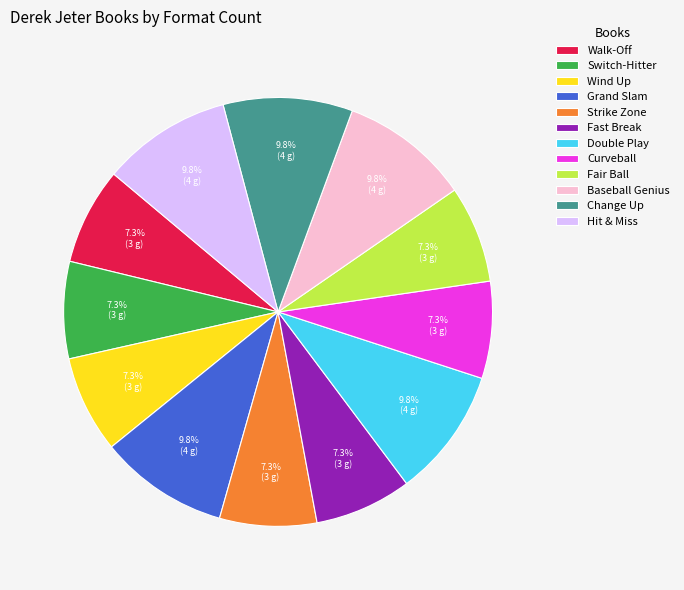

To the nearest percent, what is the combined percentage of Baseball Genius and Change Up?

20%